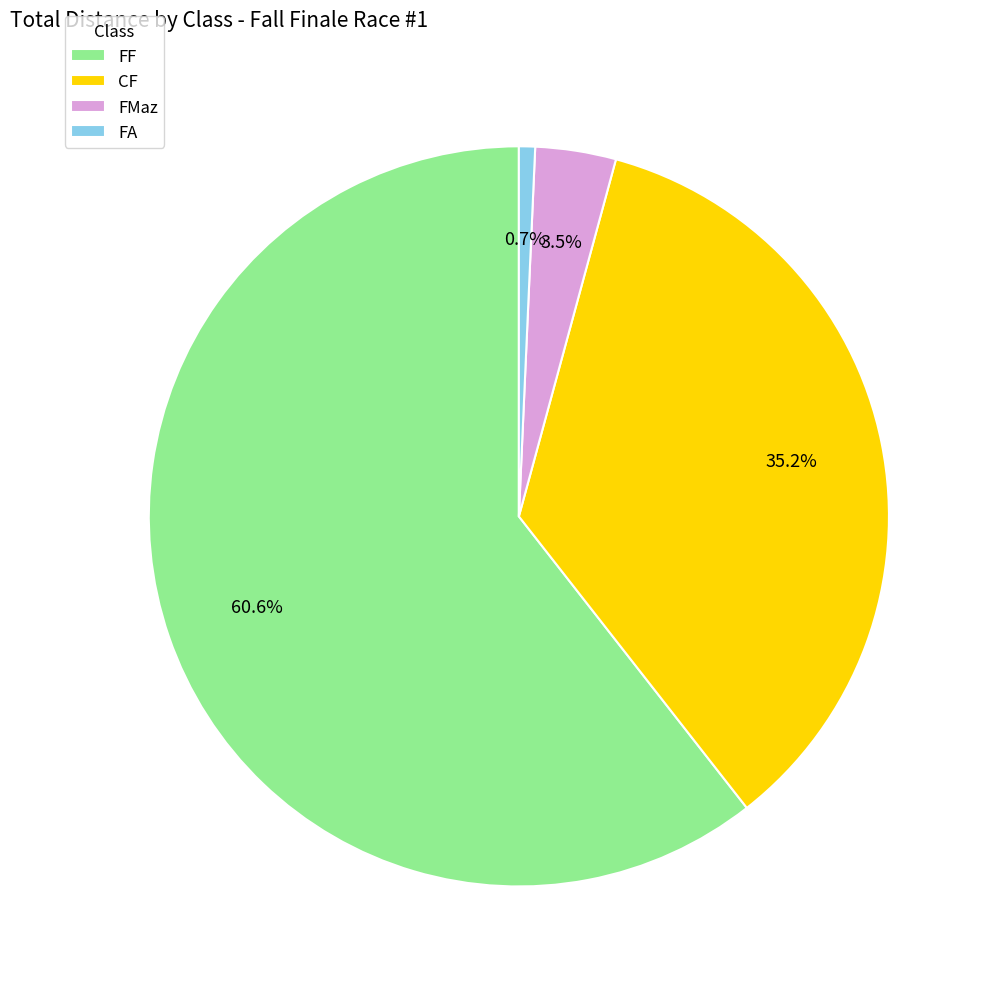

How many segments does this pie chart have?

4